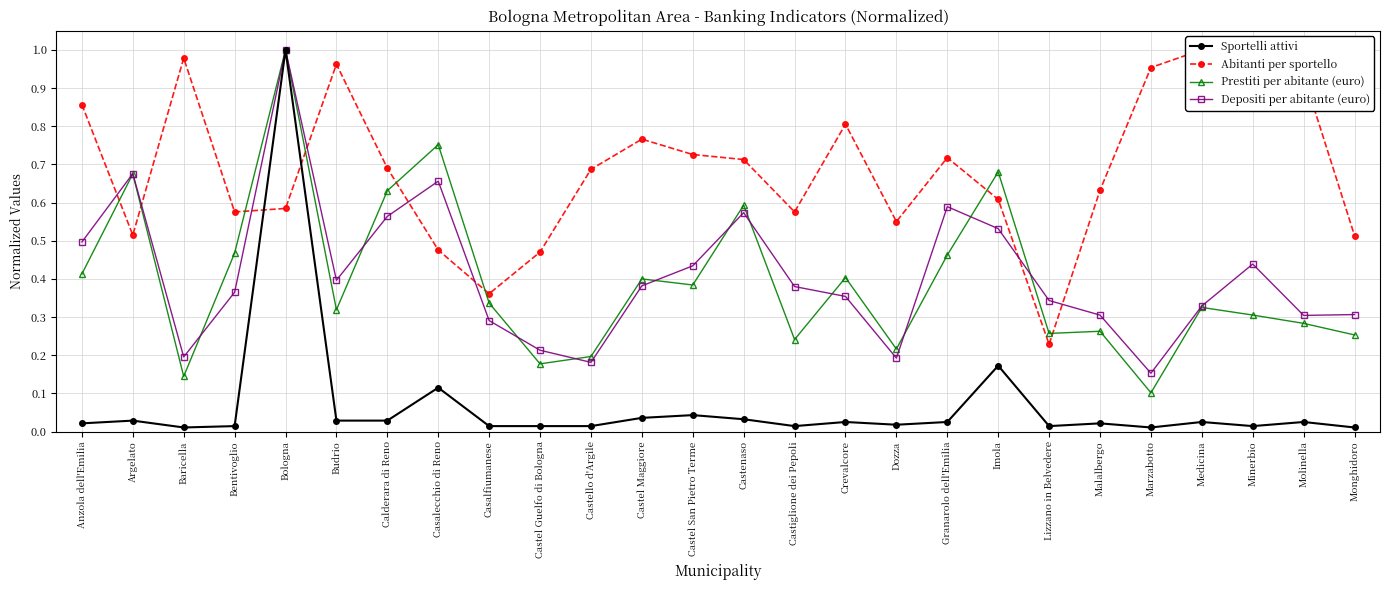

At how many categories does at least one series exceed 0?

26